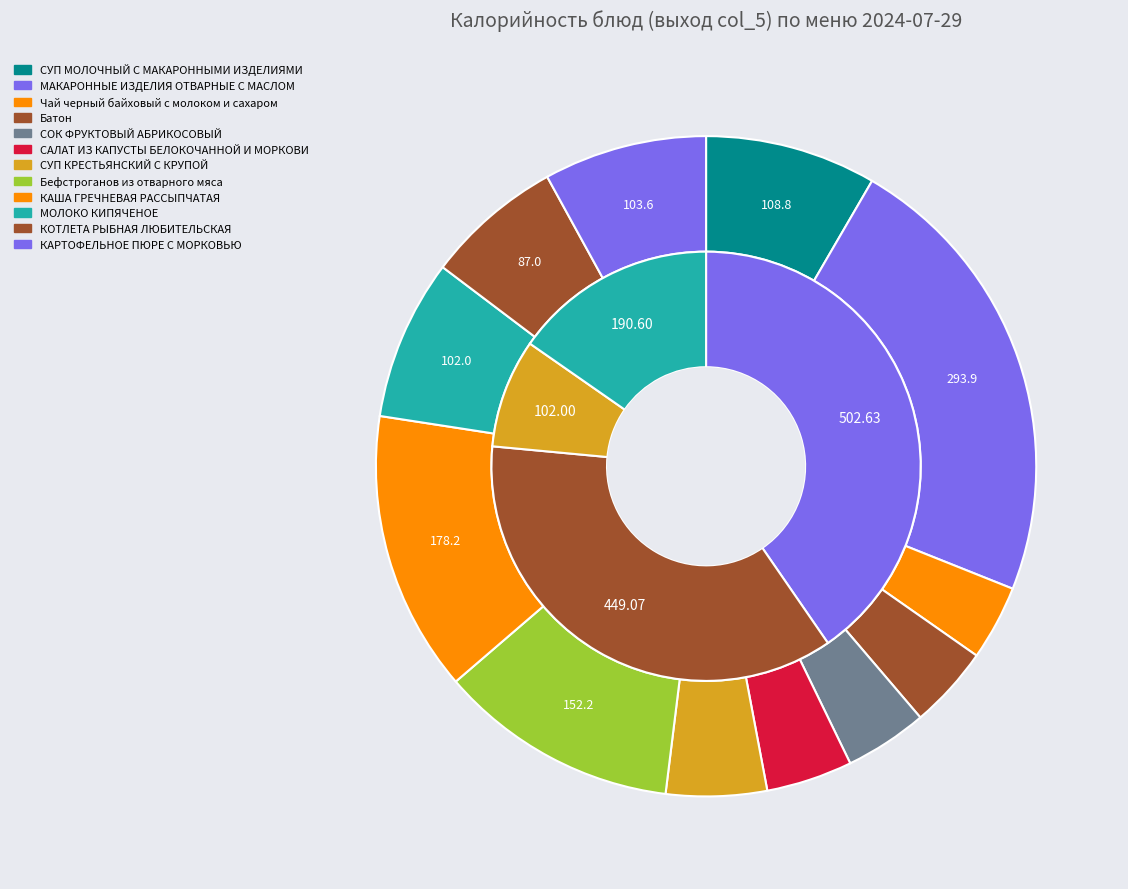

How many slices are in this pie chart?

12